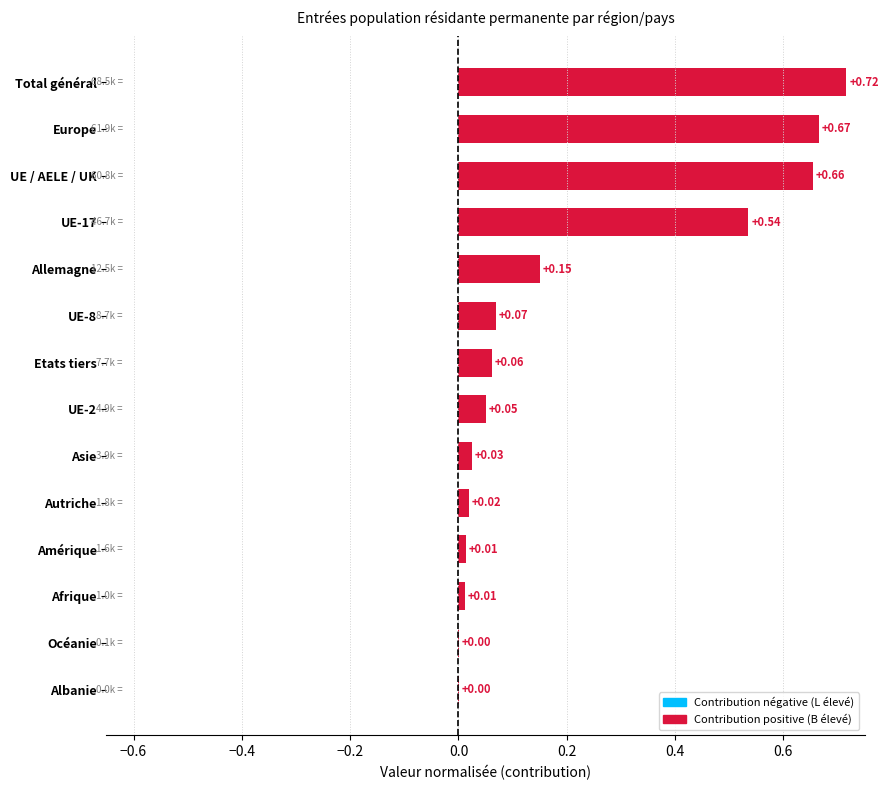

Does the chart contain stacked bars?

No